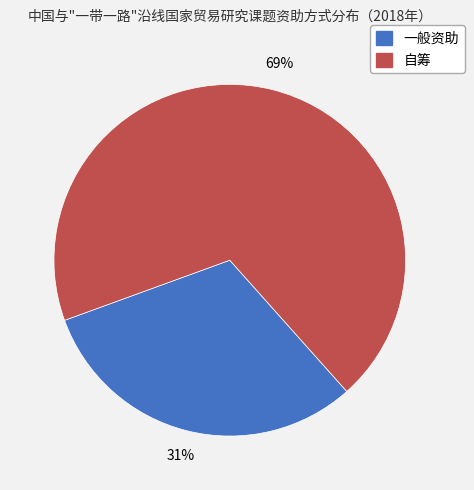

Rank the categories by value from highest to lowest.

自筹, 一般资助